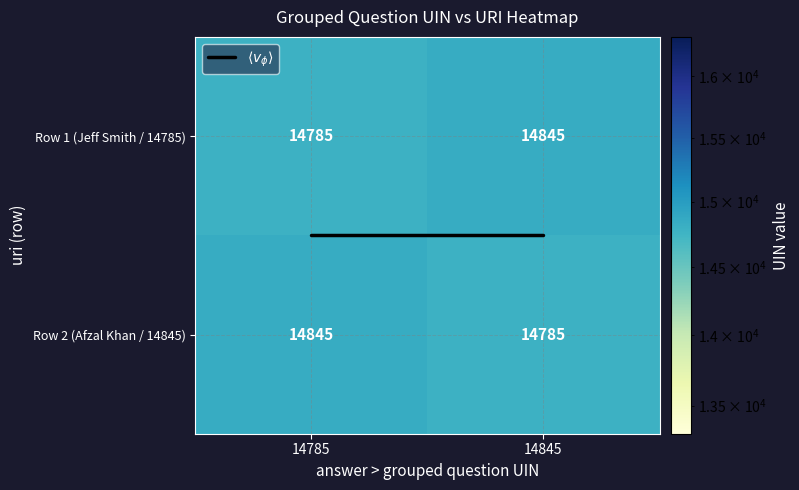

What is the total value across all series at 14785?

29630